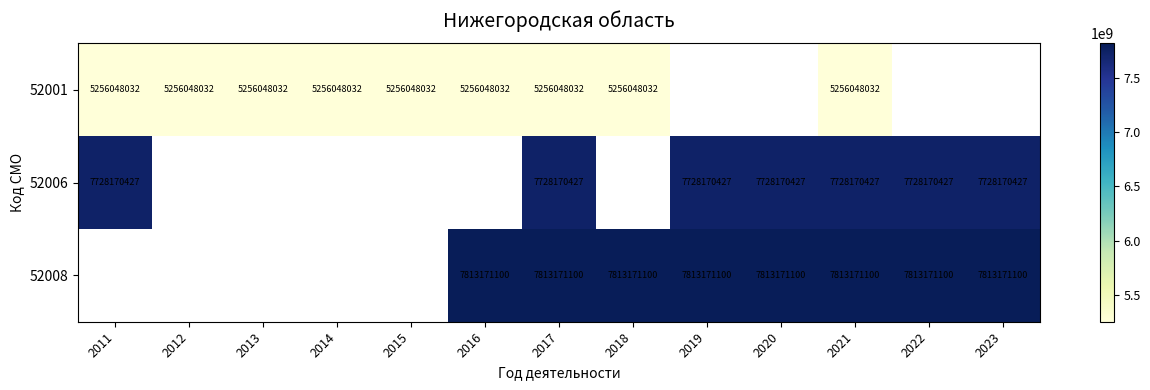

Rank the series at 2017 from lowest to highest value.

52001, 52006, 52008